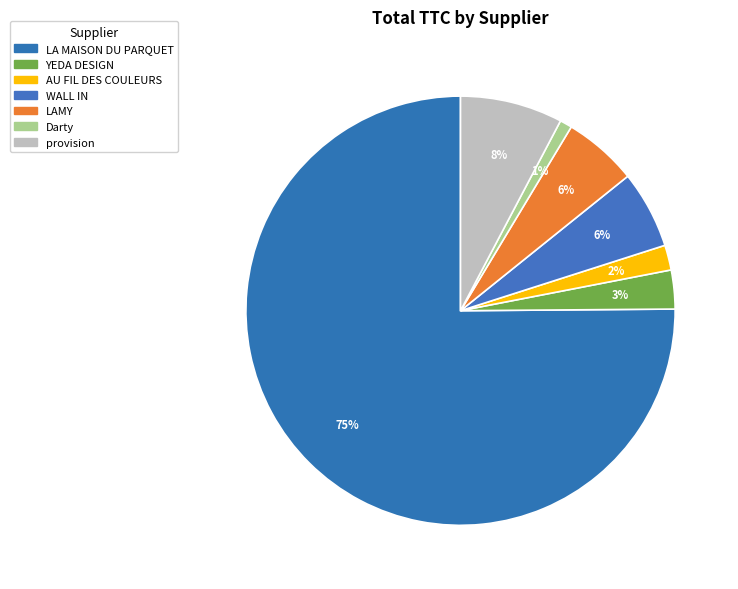

How many slices are in this pie chart?

7